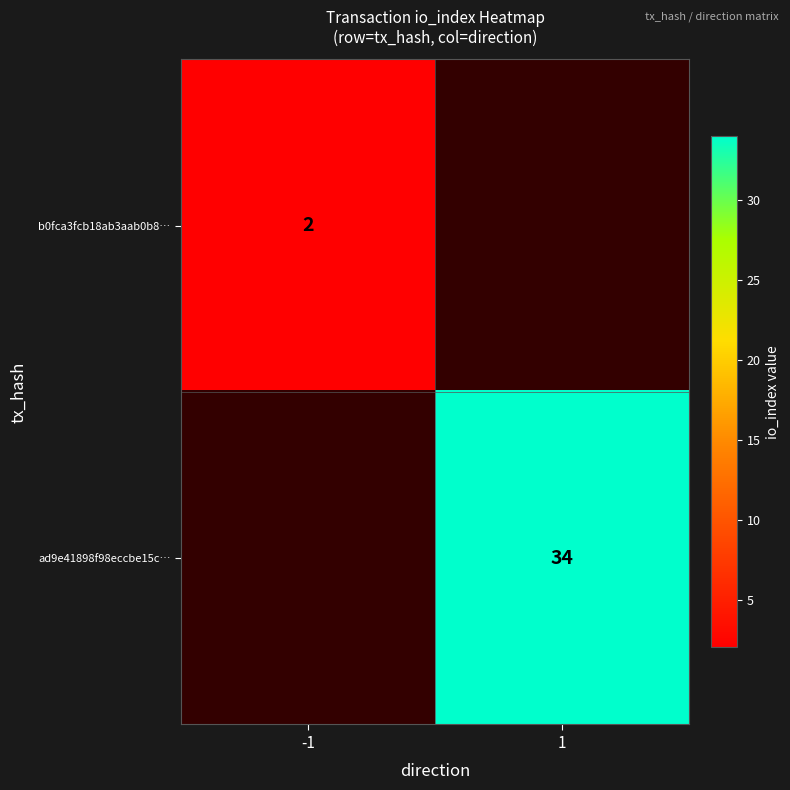

The value of b0fca3fcb18ab3aab0b8… at -1 is 3. True or false?

False